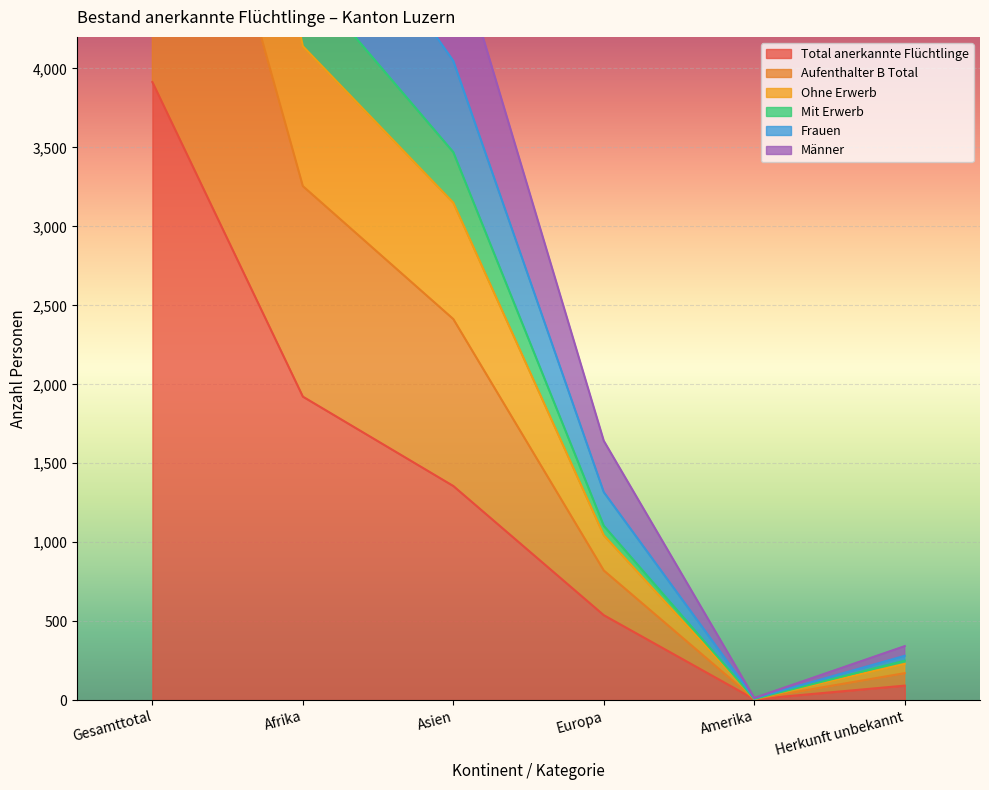

Is it true that Total anerkannte Flüchtlinge equals 5541 at Gesamttotal?

False